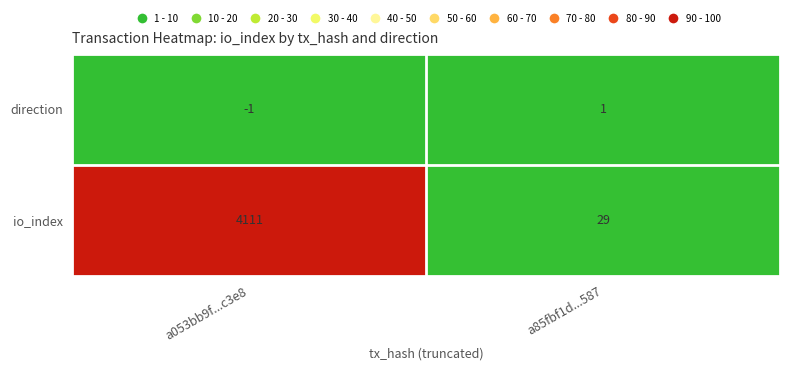

Where is direction nearest to the value 0?

a053bb9f...c3e8